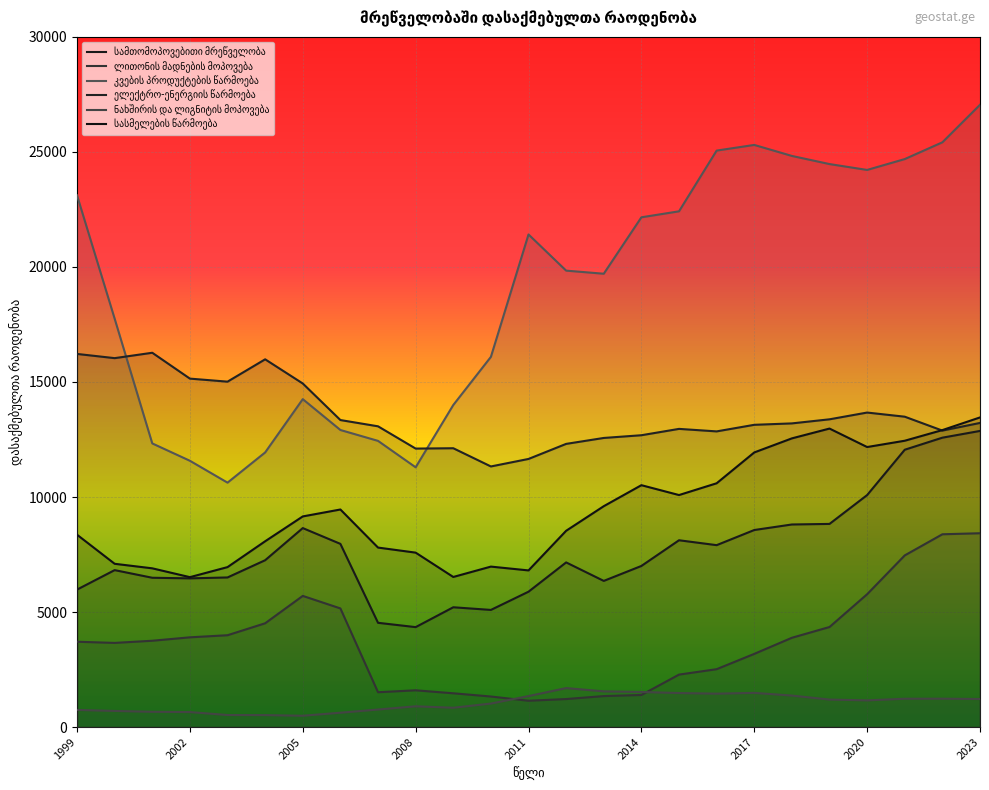

How many data points in სამთომოპოვებითი მრეწველობა are above 7157?

12